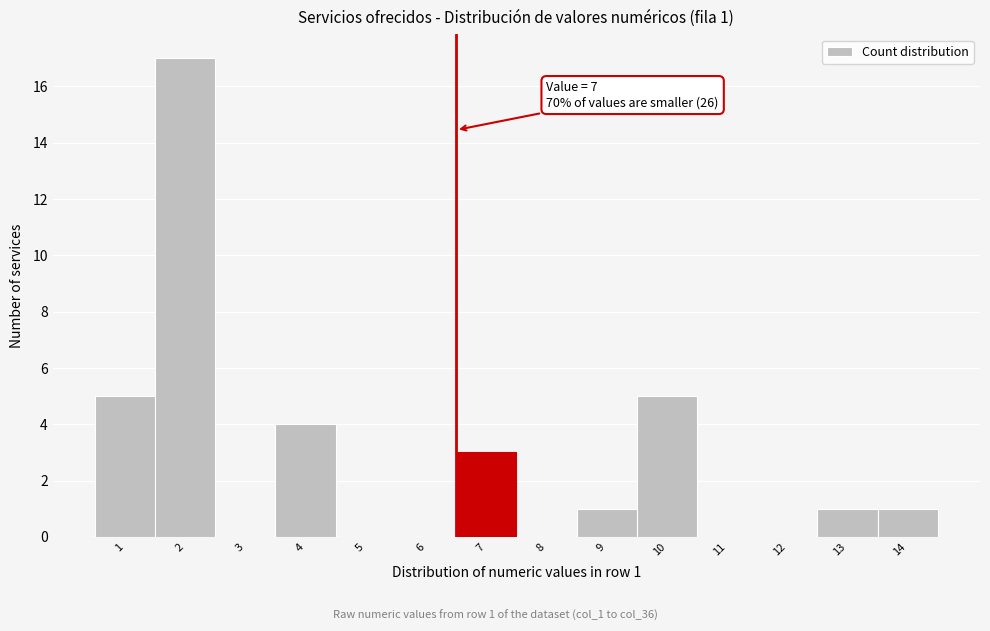

Reading left to right, what are all the values shown in this chart?

1=5	2=17	3=0	4=4	5=0	6=0	7=3	8=0	9=1	10=5	11=0	12=0	13=1	14=1